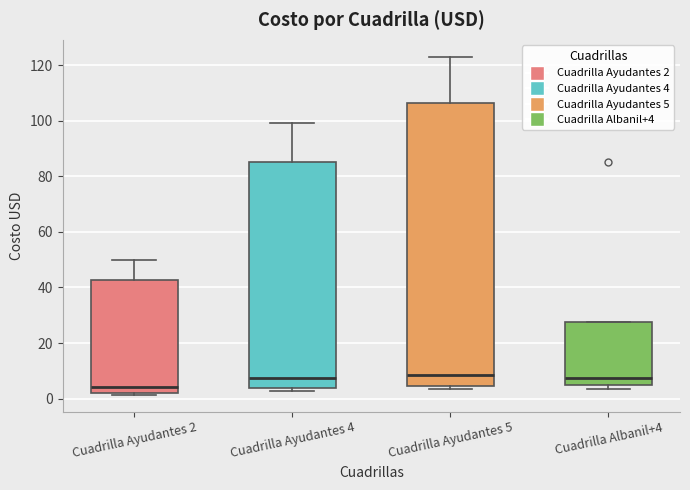

Where is the upper edge of the box for Cuadrilla Ayudantes 4 on the y-axis? The values are not printed on the chart, so give them approximately, as read against the axis.

86